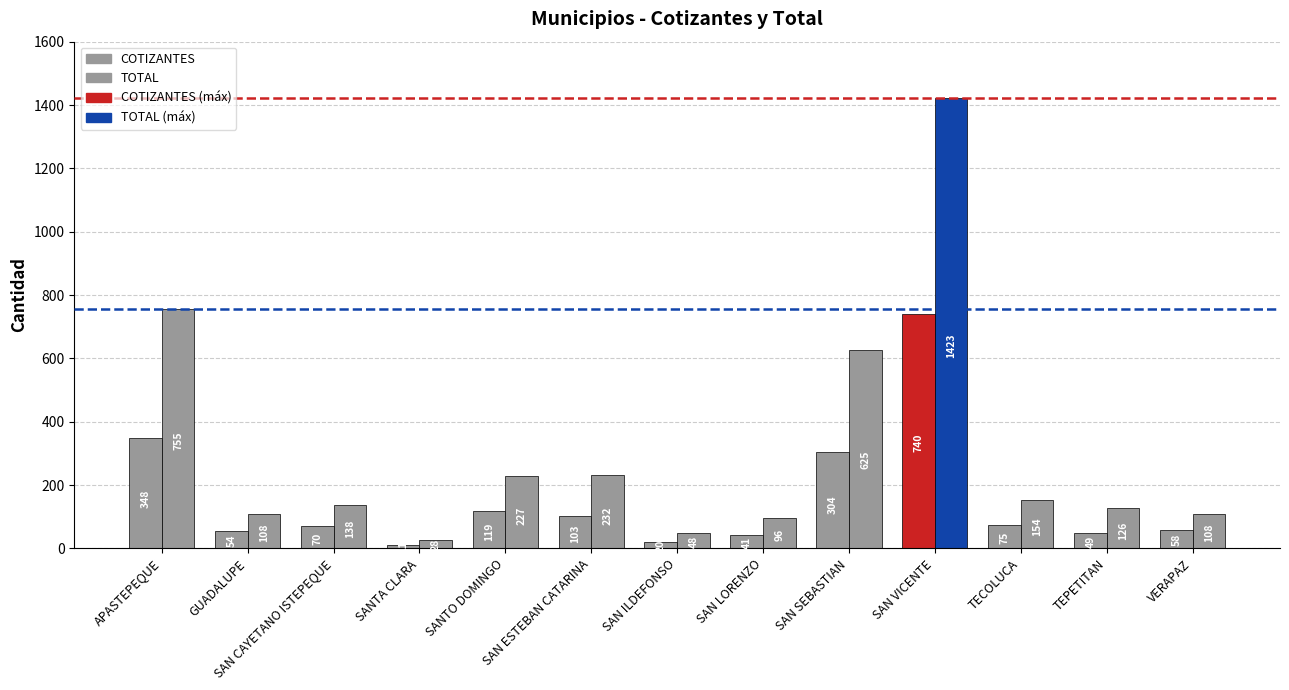

The value of COTIZANTES at SANTA CLARA is 18. True or false?

False